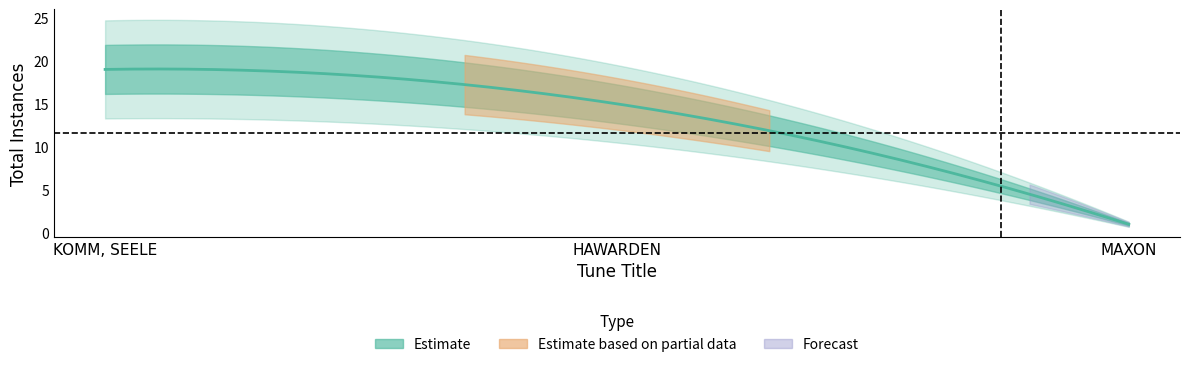

Rank the categories by value from lowest to highest.

MAXON, HAWARDEN, KOMM, SEELE